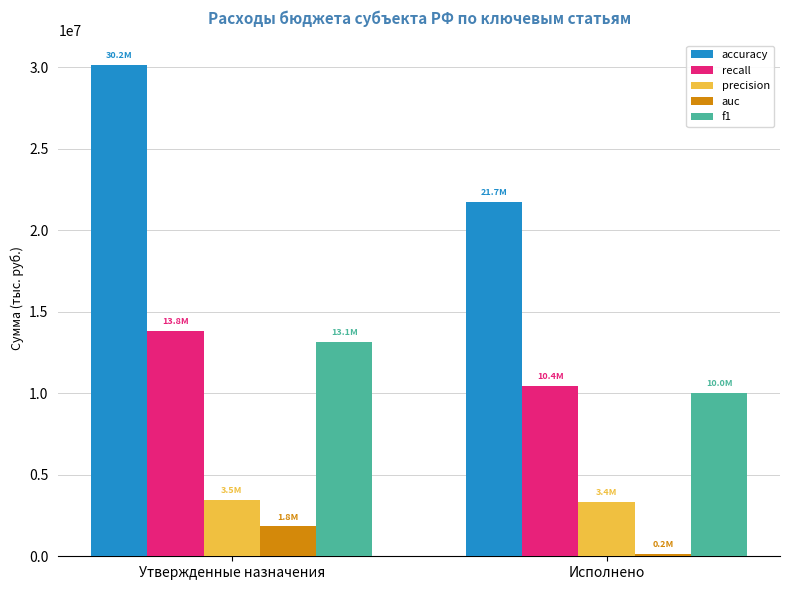

The value of auc at Утвержденные назначения is 3028634.0. True or false?

False